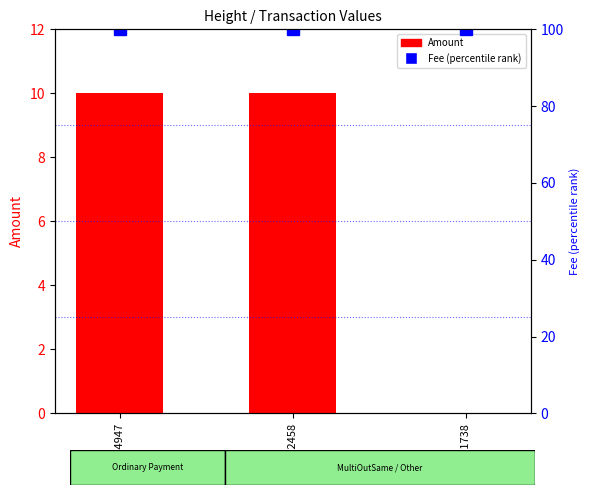

What is the total value across all series at 954947?

110.0